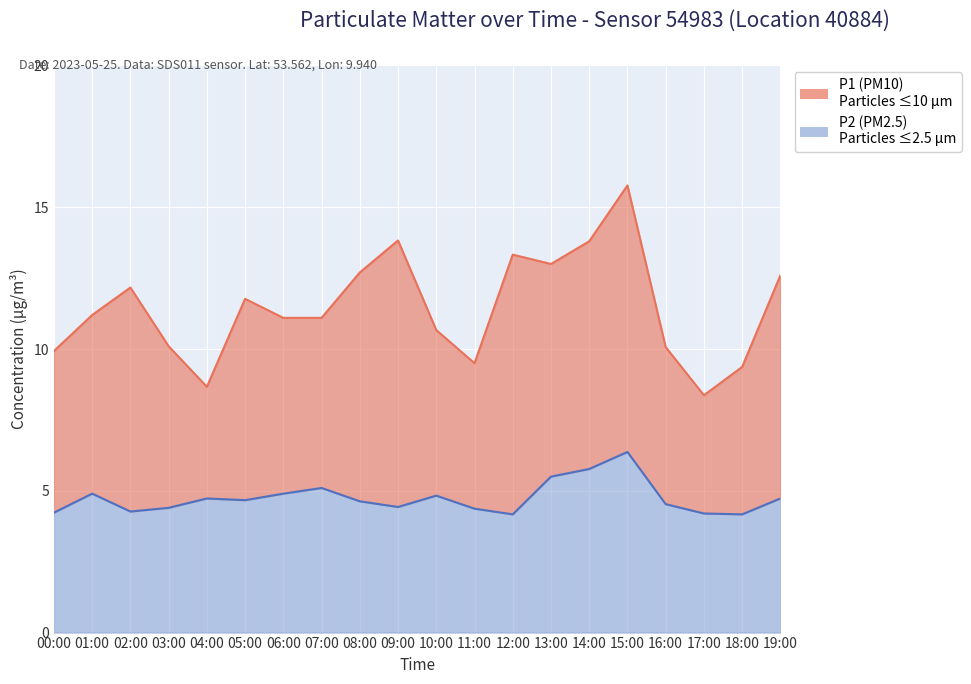

How many lines are shown in the chart?

2